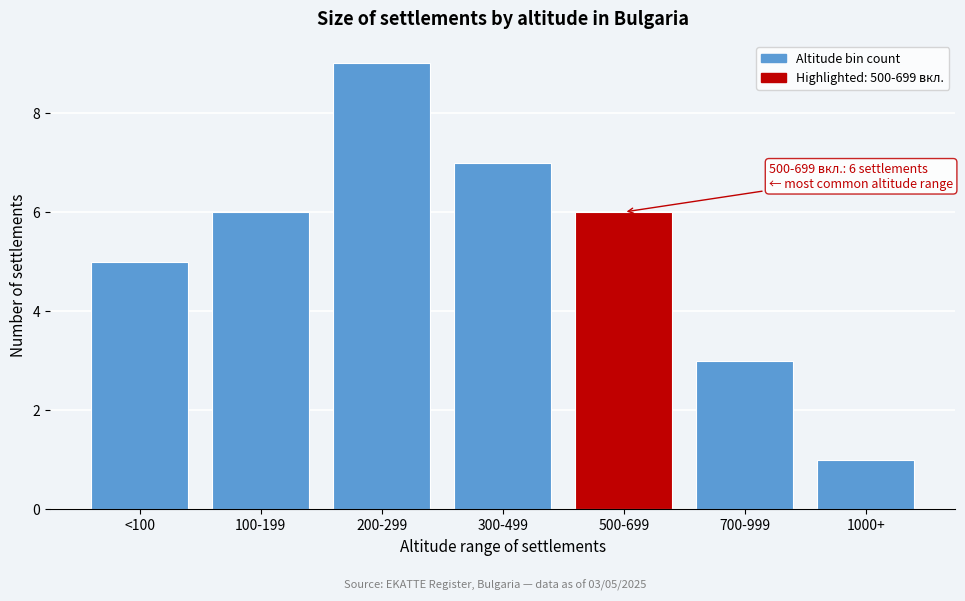

Reading left to right, list all the values displayed in this chart.

5	6	9	7	6	3	1